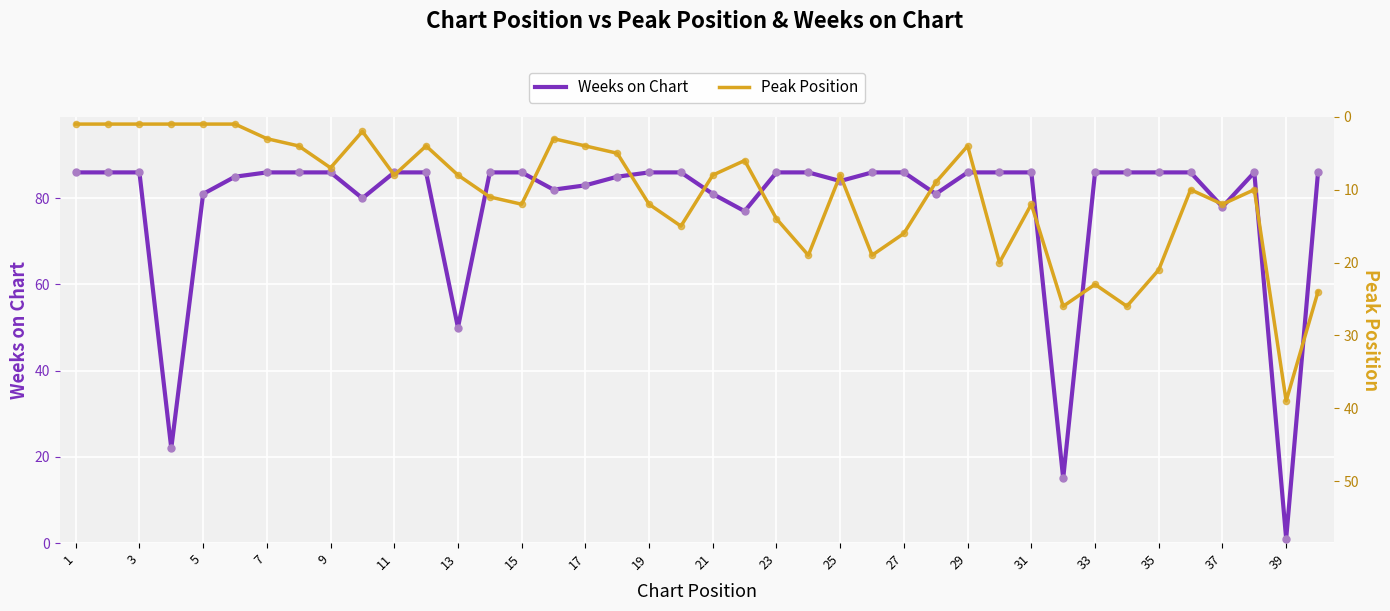

Which series has the largest total across all categories?

Weeks on Chart